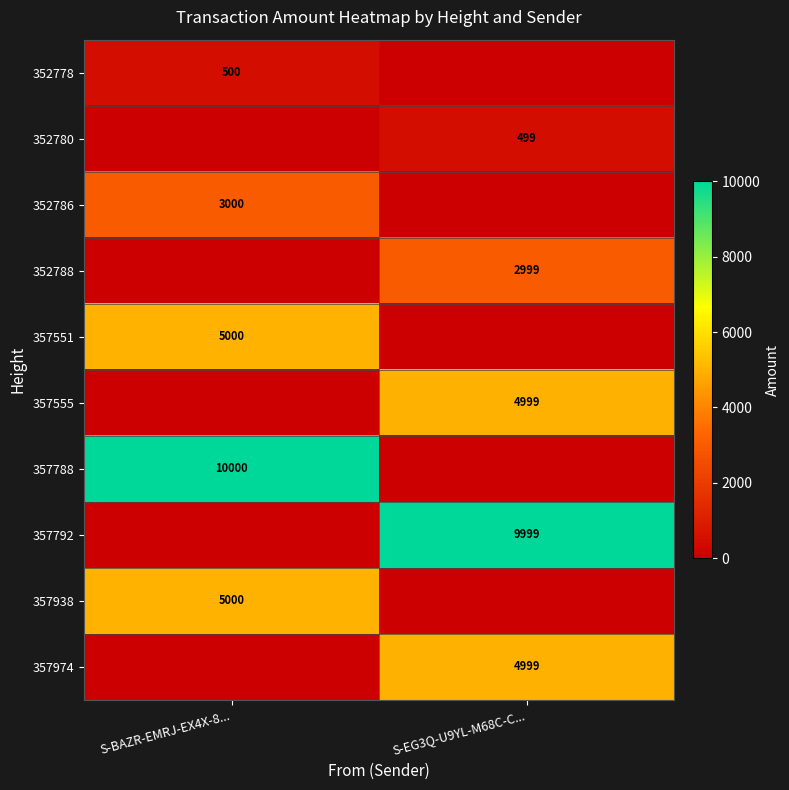

Is it true that 357551 equals 5000 at S-BAZR-EMRJ-EX4X-8...?

True